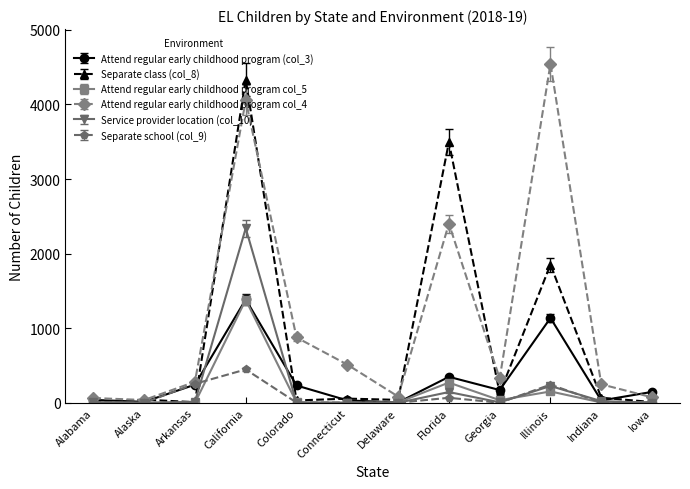

What is the spread (max minus min) of values at Colorado?

875